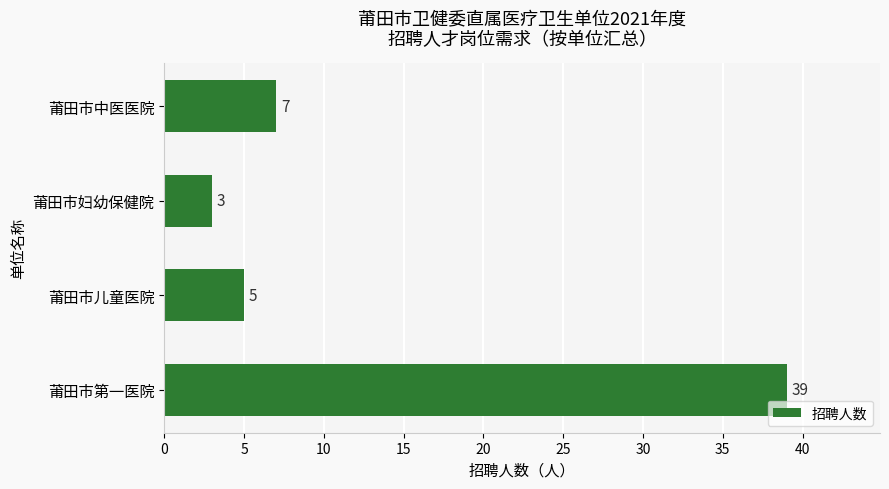

Reading bottom to top, extract all data points from this chart.

39	5	3	7